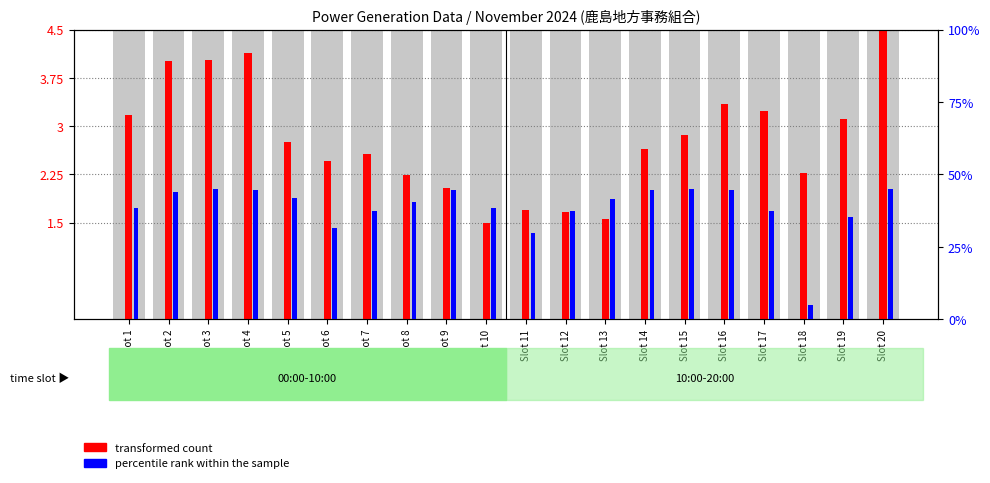

How many values in the transformed count series exceed 2?

16